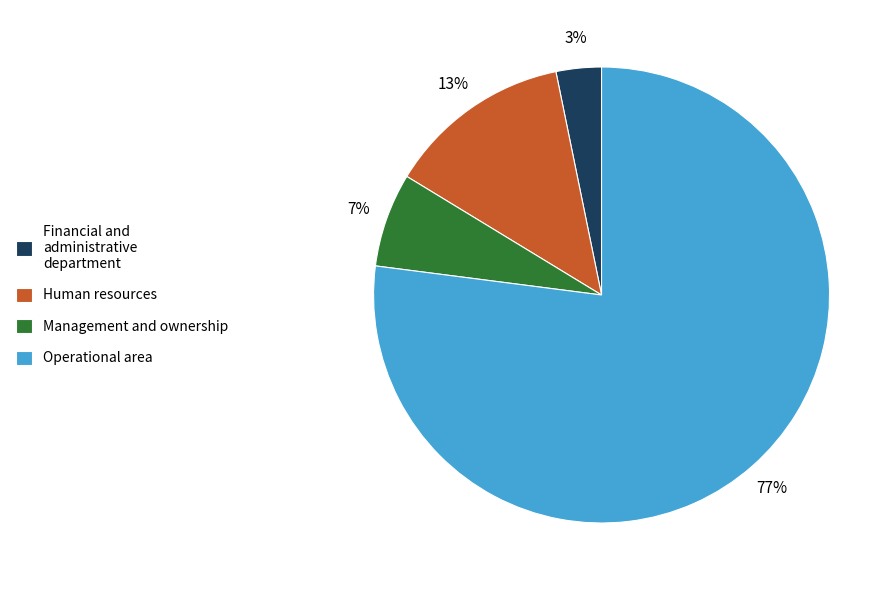

To the nearest percent, what portion does Management and ownership represent?

7%